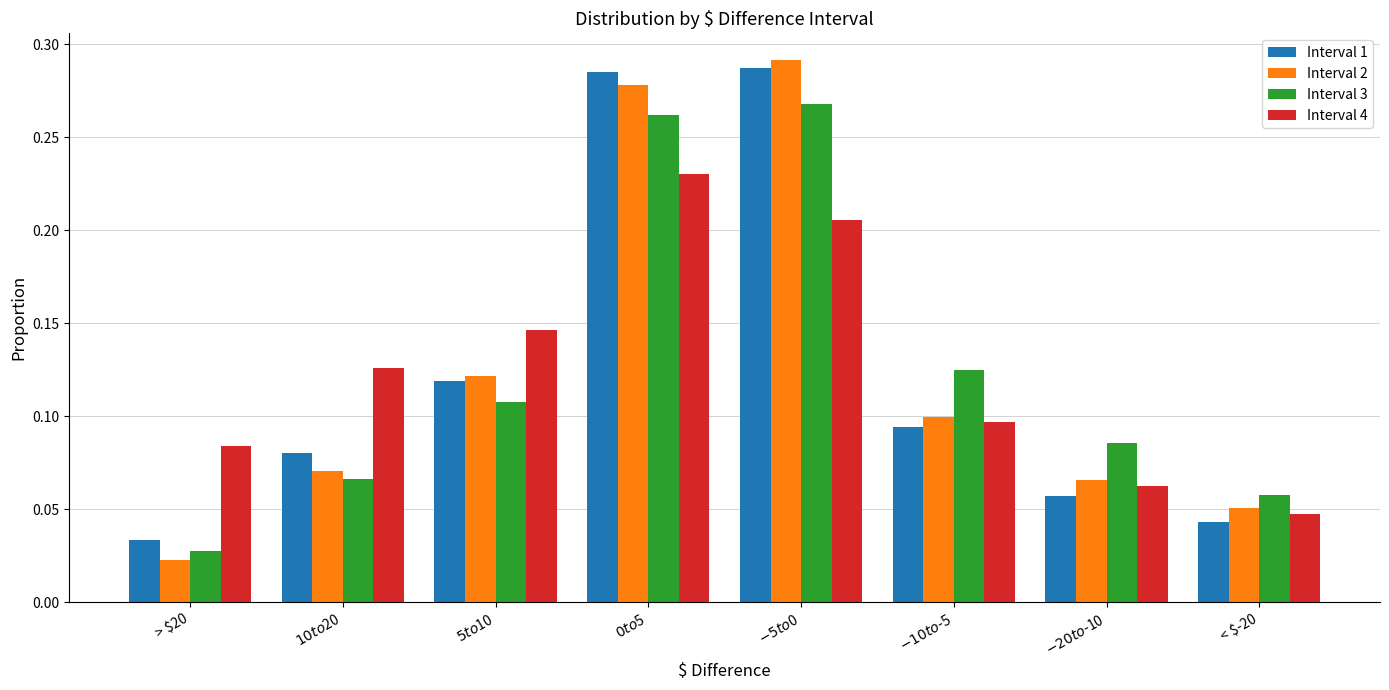

Where is Interval 3 nearest to the value 0?

> $20